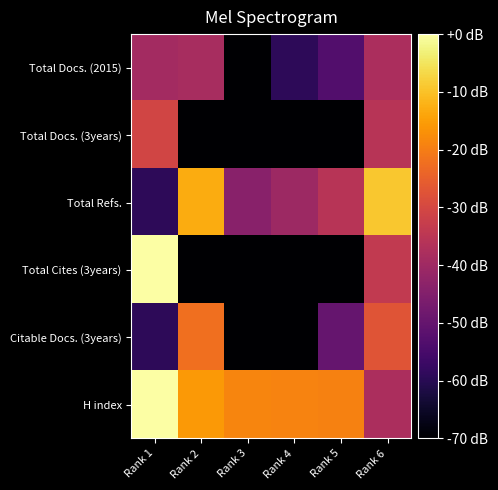

Reading left to right, transcribe all the data shown in this chart.

Total Docs. (2015): Rank 1=-39.3	Rank 2=-38.5	Rank 3=-259.3	Rank 4=-59.3	Rank 5=-53.3	Rank 6=-37.7
Total Docs. (3years): Rank 1=-30.7	Rank 2=-259.3	Rank 3=-259.3	Rank 4=-259.3	Rank 5=-259.3	Rank 6=-35.8
Total Refs.: Rank 1=-59.3	Rank 2=-13.0	Rank 3=-43.8	Rank 4=-40.2	Rank 5=-35.8	Rank 6=-9.2
Total Cites (3years): Rank 1=-0.2	Rank 2=-259.3	Rank 3=-259.3	Rank 4=-259.3	Rank 5=-259.3	Rank 6=-33.7
Citable Docs. (3years): Rank 1=-59.3	Rank 2=-22.4	Rank 3=-259.3	Rank 4=-259.3	Rank 5=-49.8	Rank 6=-27.3
H index: Rank 1=-0.0	Rank 2=-15.6	Rank 3=-18.8	Rank 4=-19.1	Rank 5=-19.2	Rank 6=-37.7